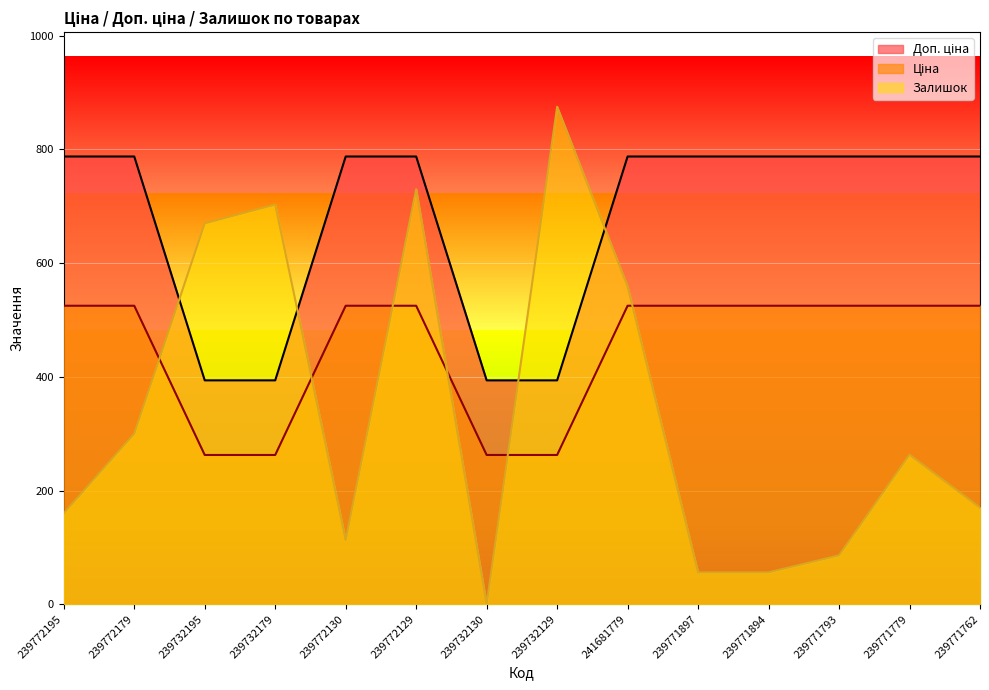

What is the label of the 14th point from the right?

239772195